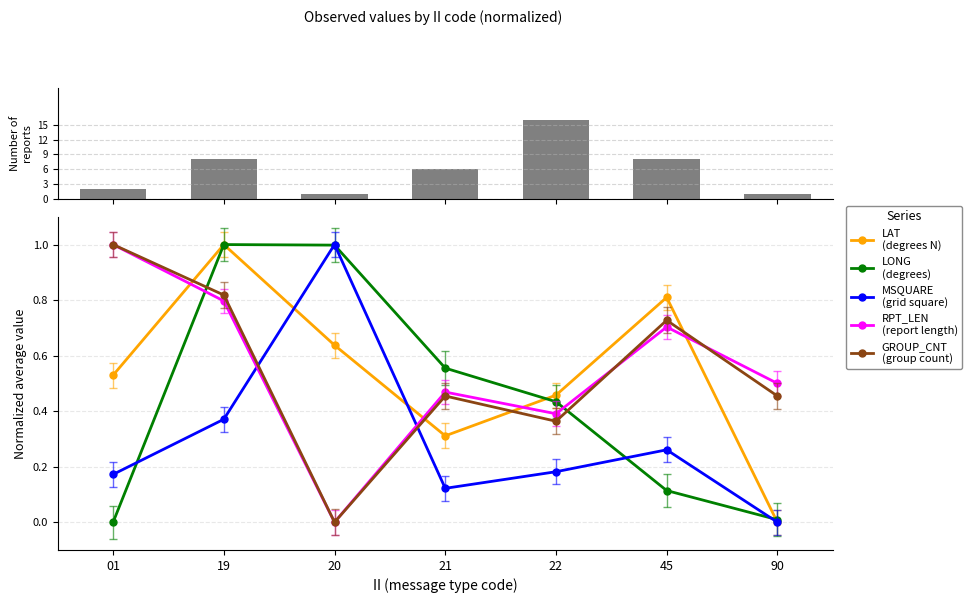

Rank the categories by GROUP_CNT
(group count) value from highest to lowest.

01, 19, 45, 21, 90, 22, 20